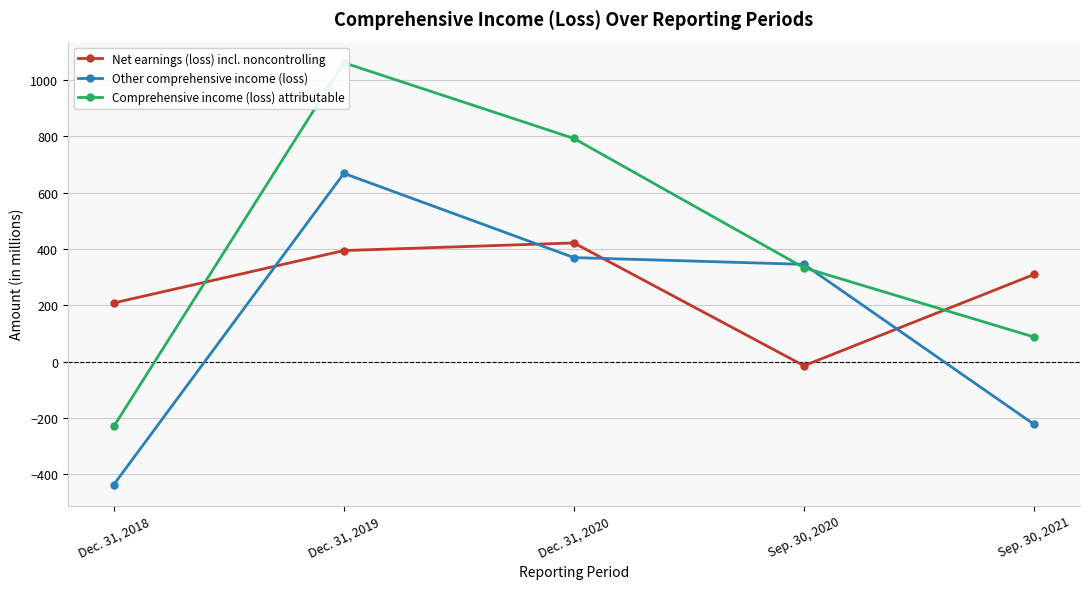

At which label is Net earnings (loss) incl. noncontrolling closest to 204?

Dec. 31, 2018